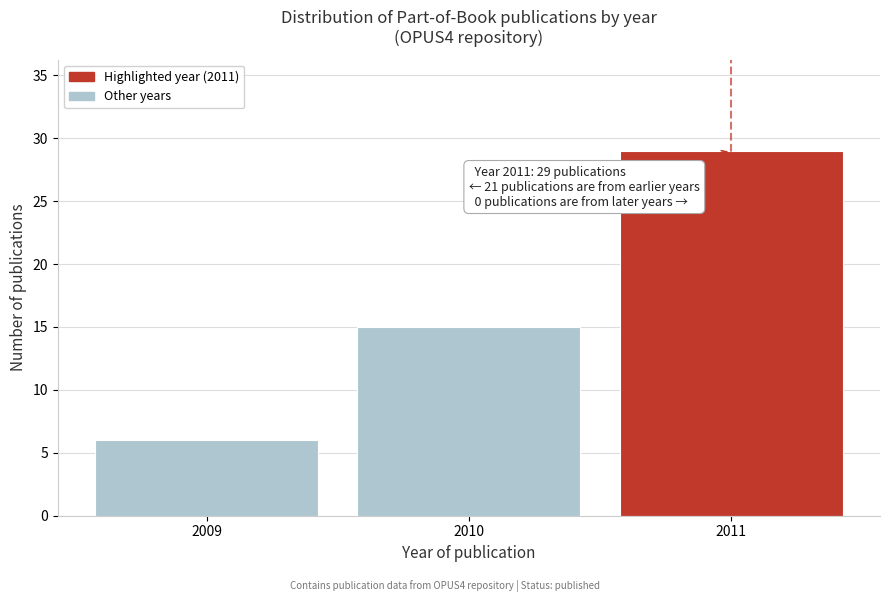

Reading right to left, list all the values displayed in this chart.

29	15	6